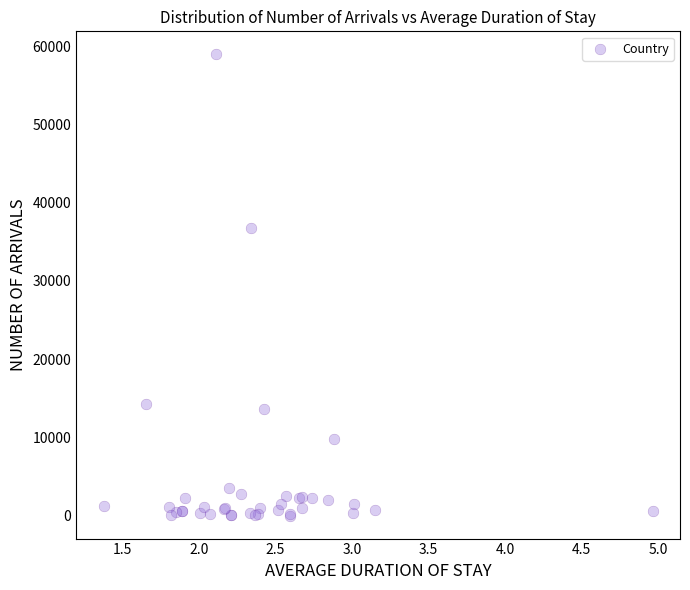

What Y value in the scatter plot is closest to 29493?

36773